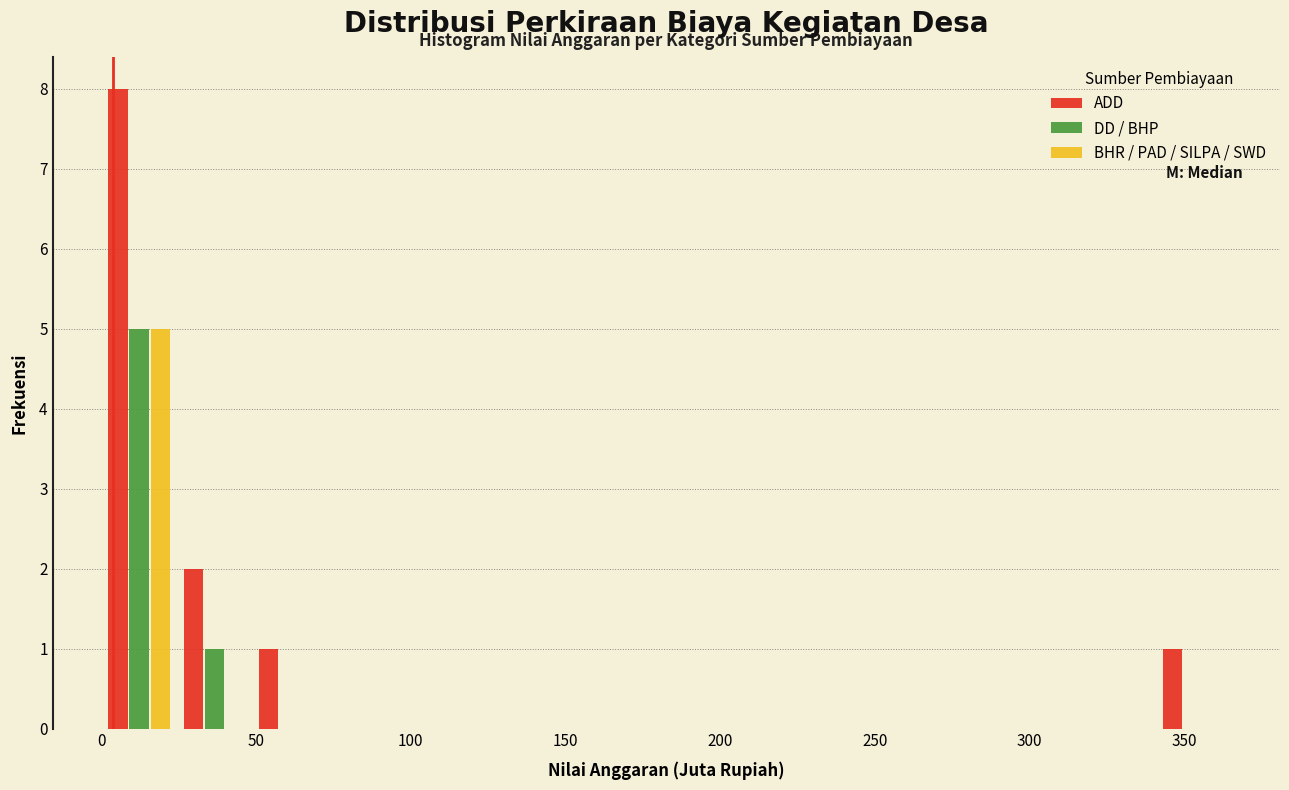

What is the height of the DD / BHP bar covering 25 to 50 on the x-axis? Neither the bar edges nor the heights are printed on the chart, so give them approximately, as read against the axes.

1